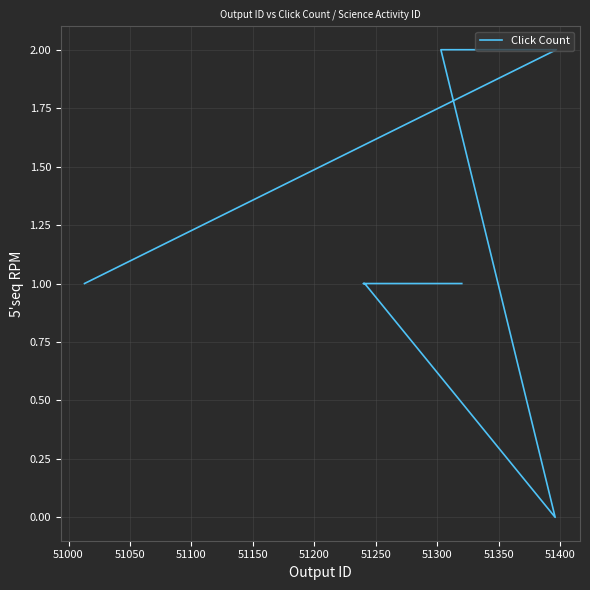

How many distinct data groups are displayed?

1